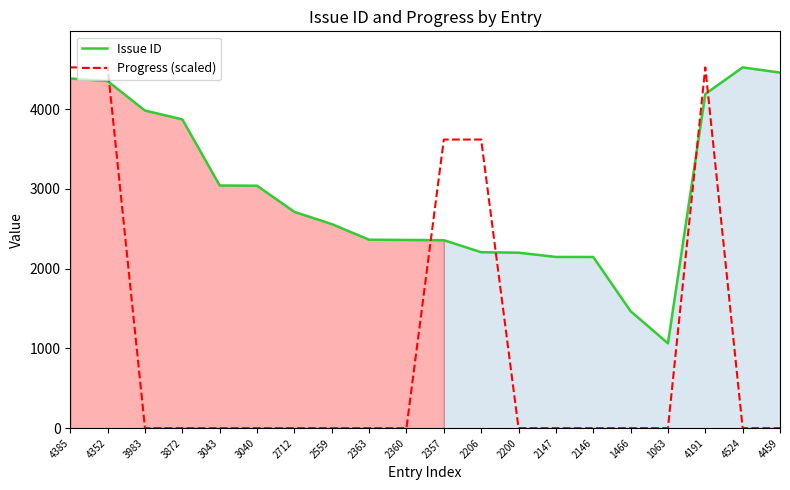

In Progress (scaled), how many points are higher than both neighbors (excluding endpoints)?

1